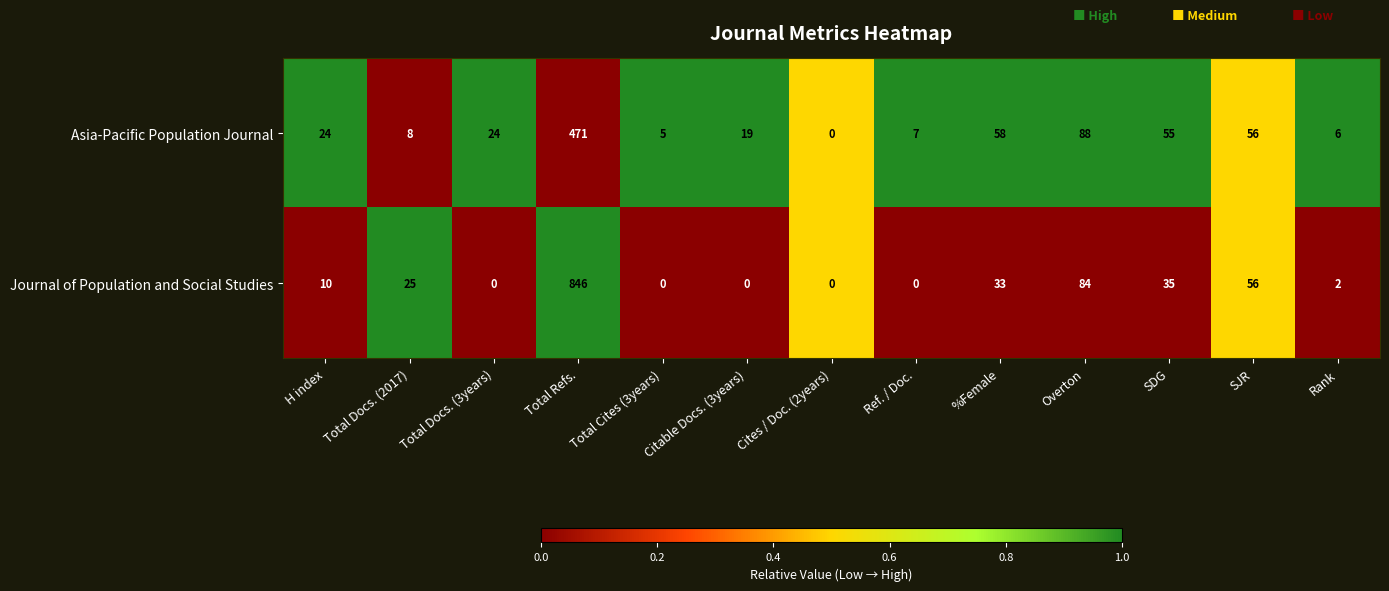

What is the average value of the Journal of Population and Social Studies series?

84